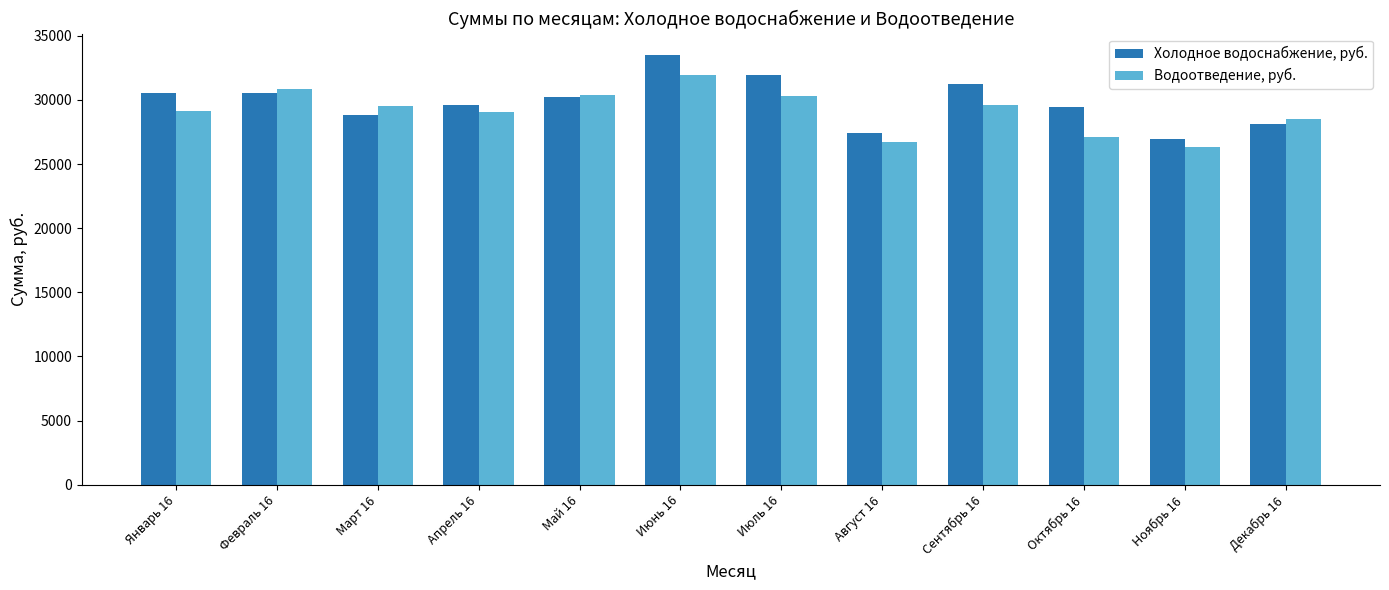

How many groups of bars are there?

12